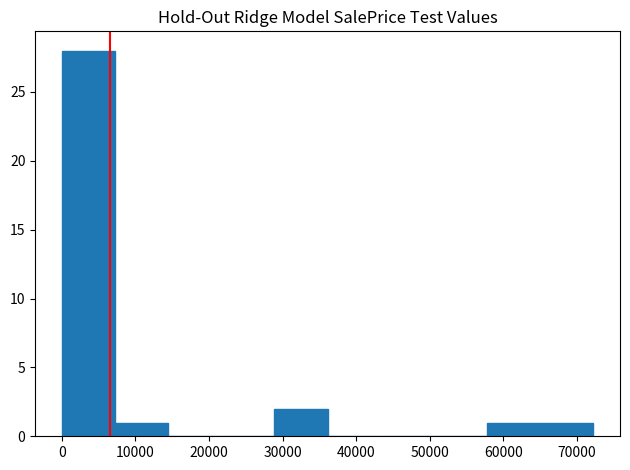

Reading left to right, transcribe this chart: for each bar, give the range it covers on the x-axis and its height. Neither the bar edges nor the heights are printed on the chart, so give them approximately, as read against the axes.

0 to 7000: 28
7000 to 14000: 1
14000 to 22000: 0
22000 to 29000: 0
29000 to 36000: 2
36000 to 43000: 0
43000 to 51000: 0
51000 to 58000: 0
58000 to 65000: 1
65000 to 72000: 1